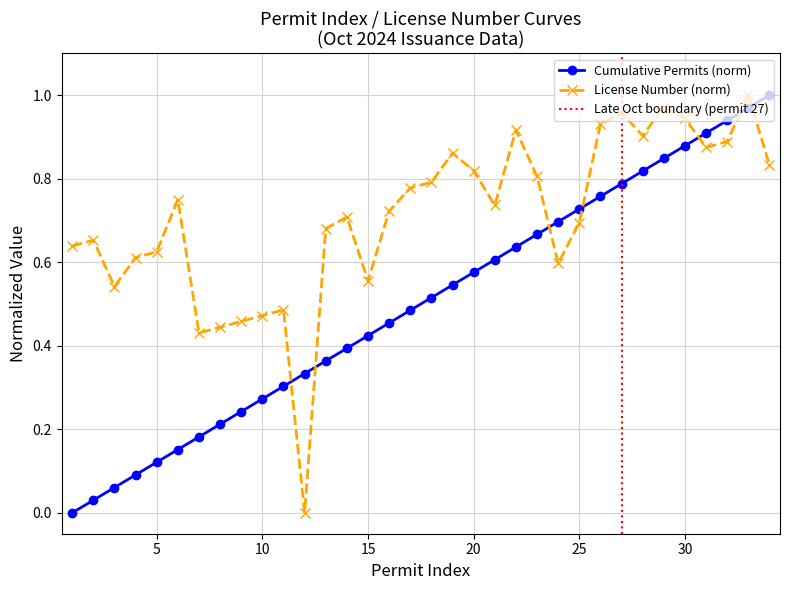

List the series in order of their overall mean, highest first.

License Number, Cumulative Permits